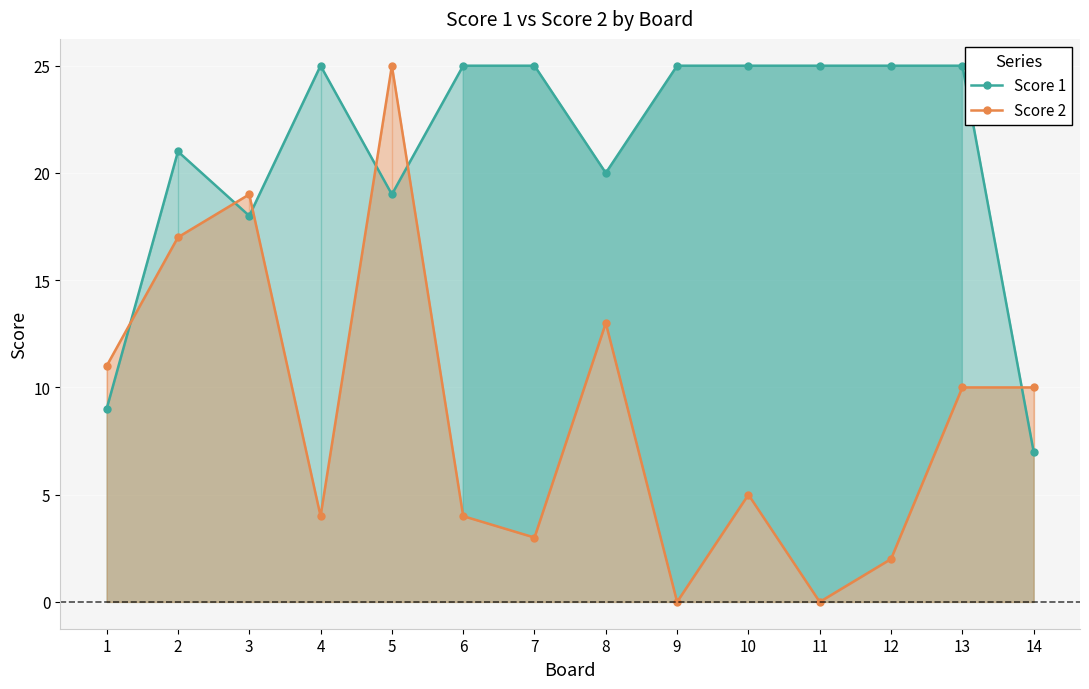

List the series in order of their peak value, highest first.

Score 1, Score 2